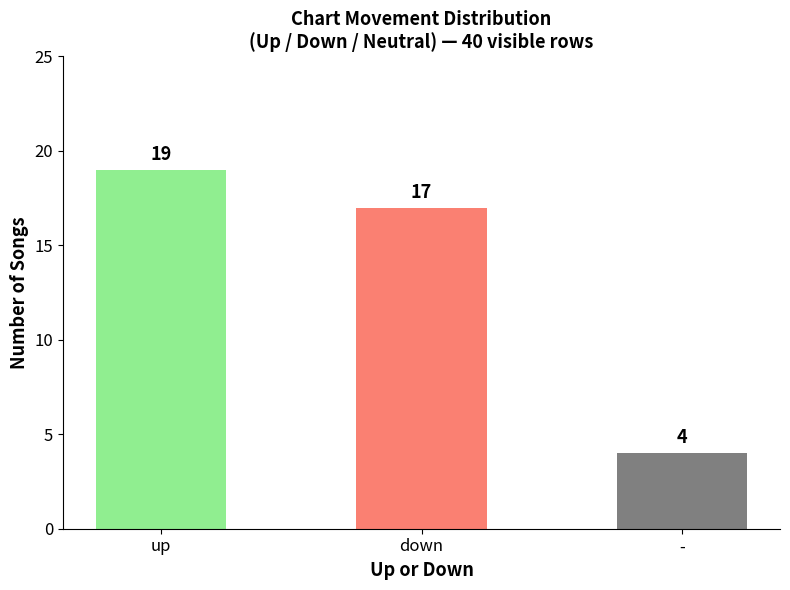

What is the difference between the values at down and -?

13